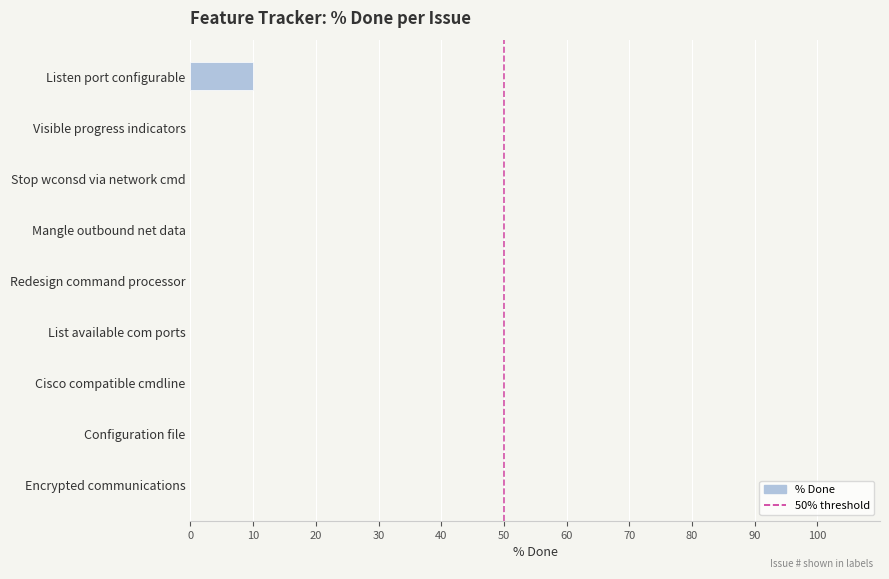

How many distinct data groups are displayed?

1